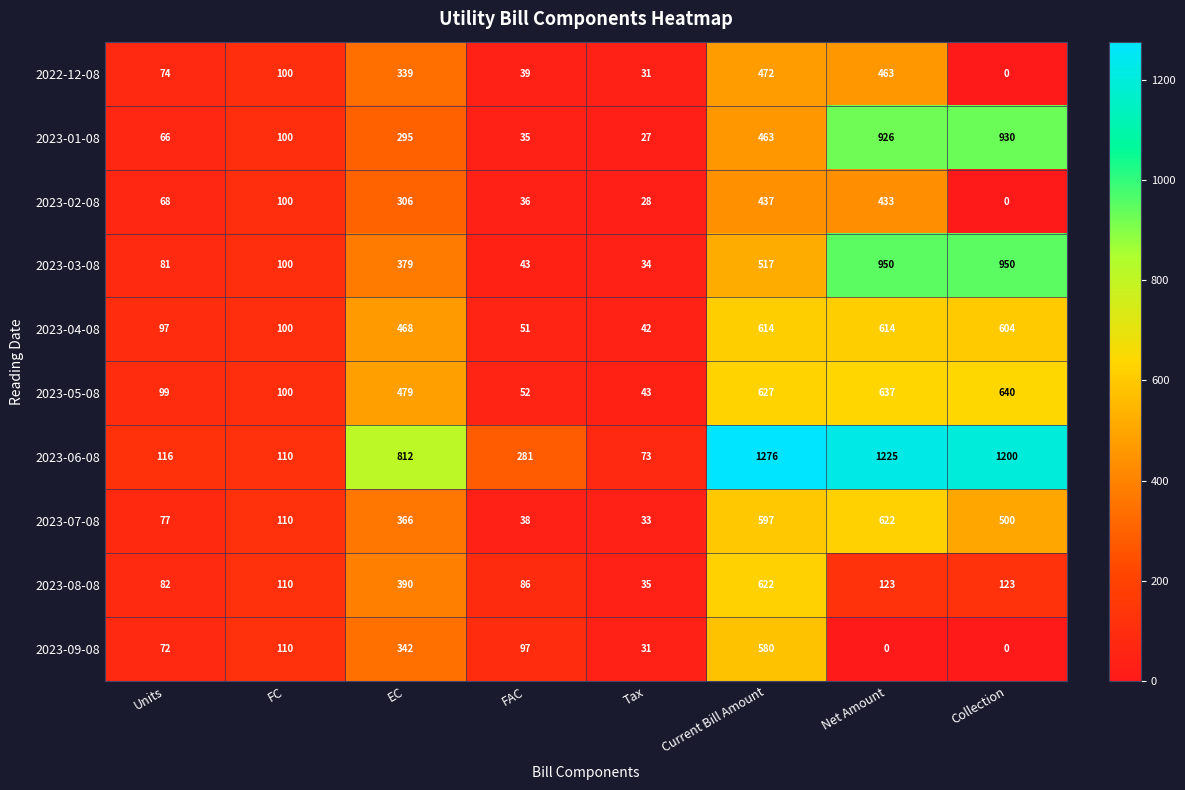

Which label corresponds to the largest value in the chart?

Current Bill Amount